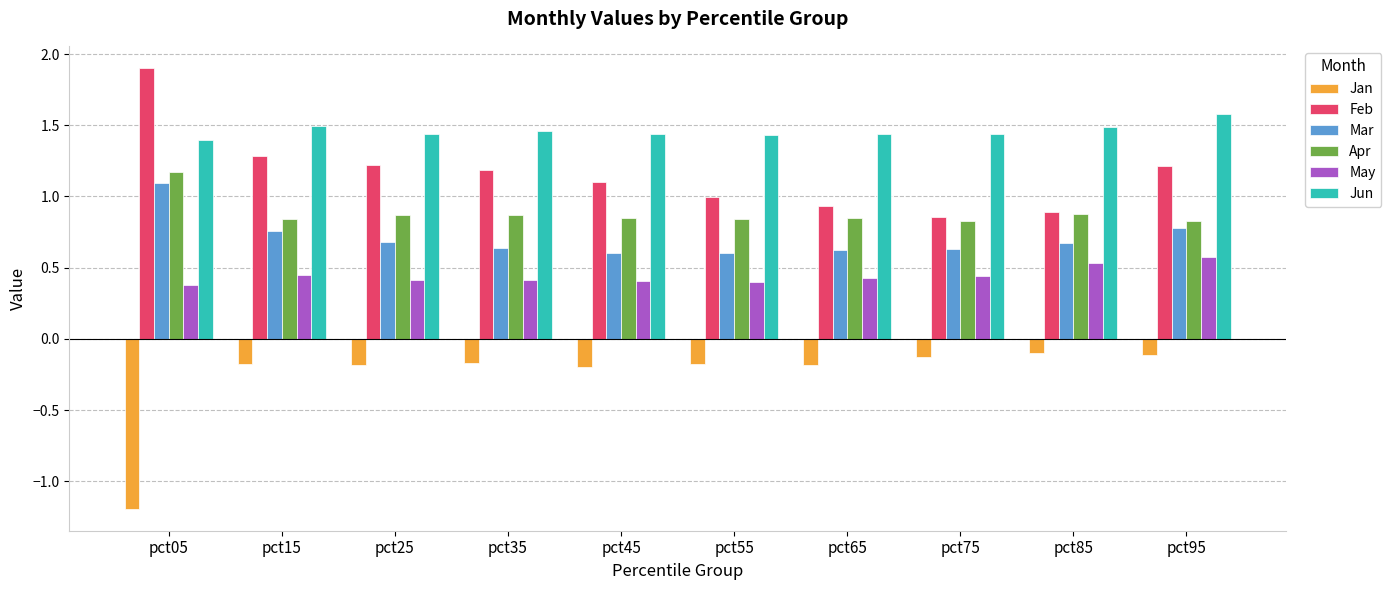

Does the chart contain stacked bars?

No